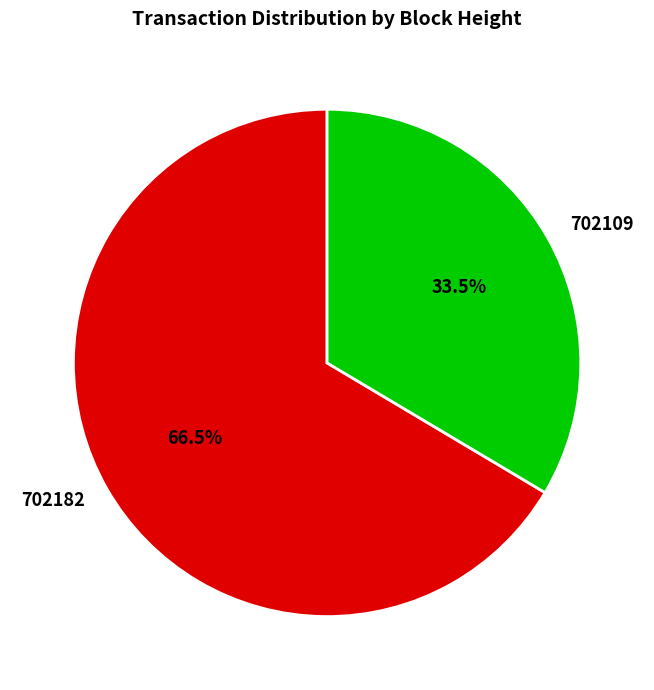

Which category has the smallest portion of the pie?

702109